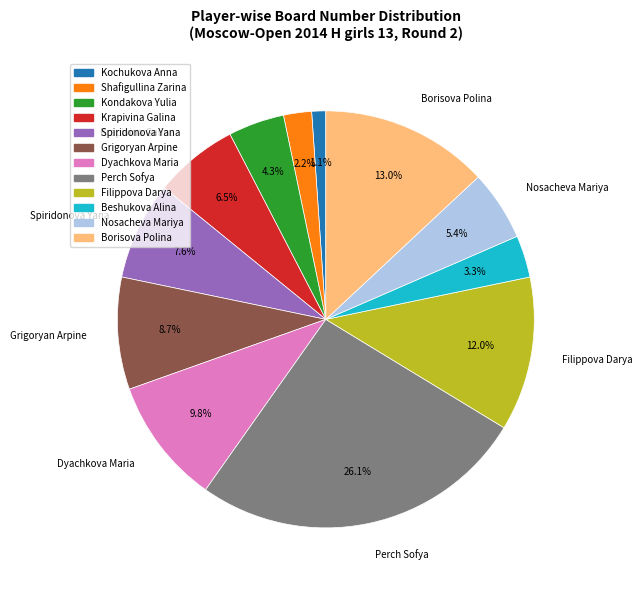

What is the smallest slice in the pie chart?

Kochukova Anna